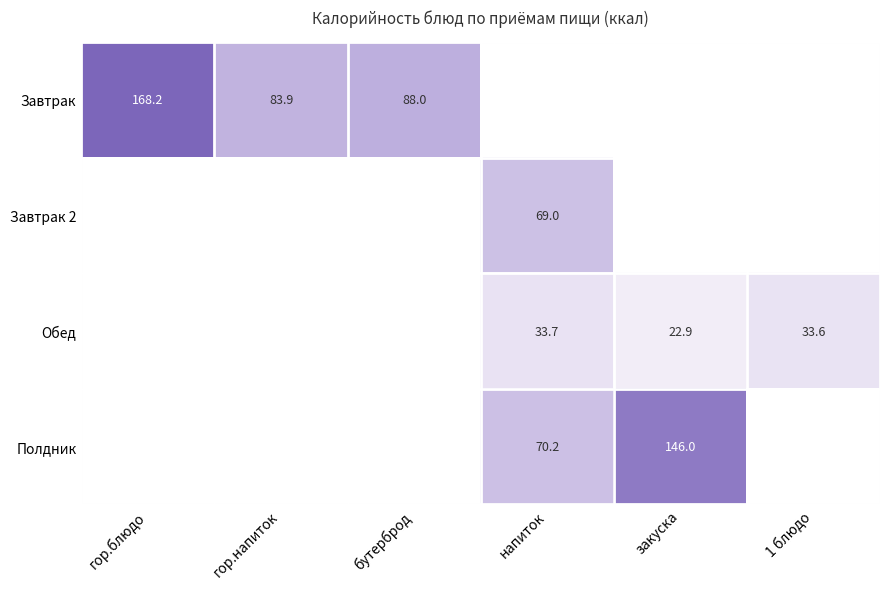

How many positive values does the Завтрак 2 series have?

1